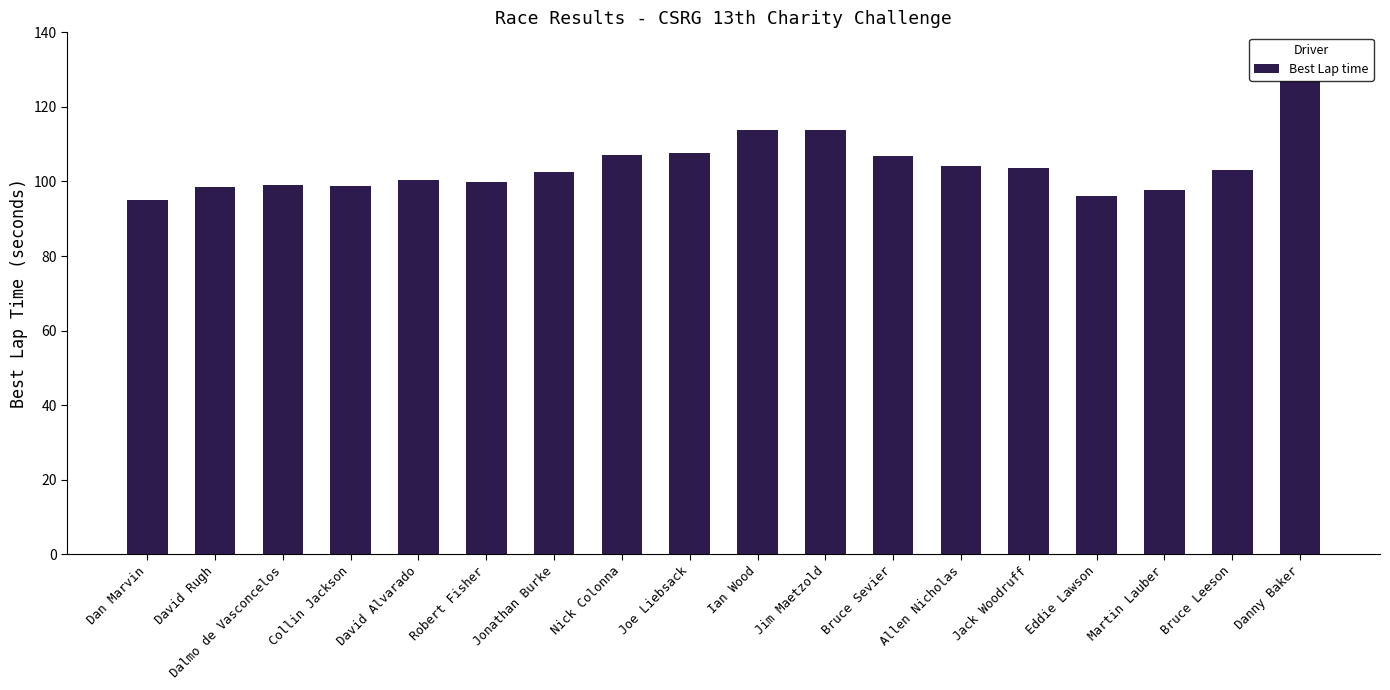

The chart shows a value of 96.1 at Eddie Lawson. True or false?

True